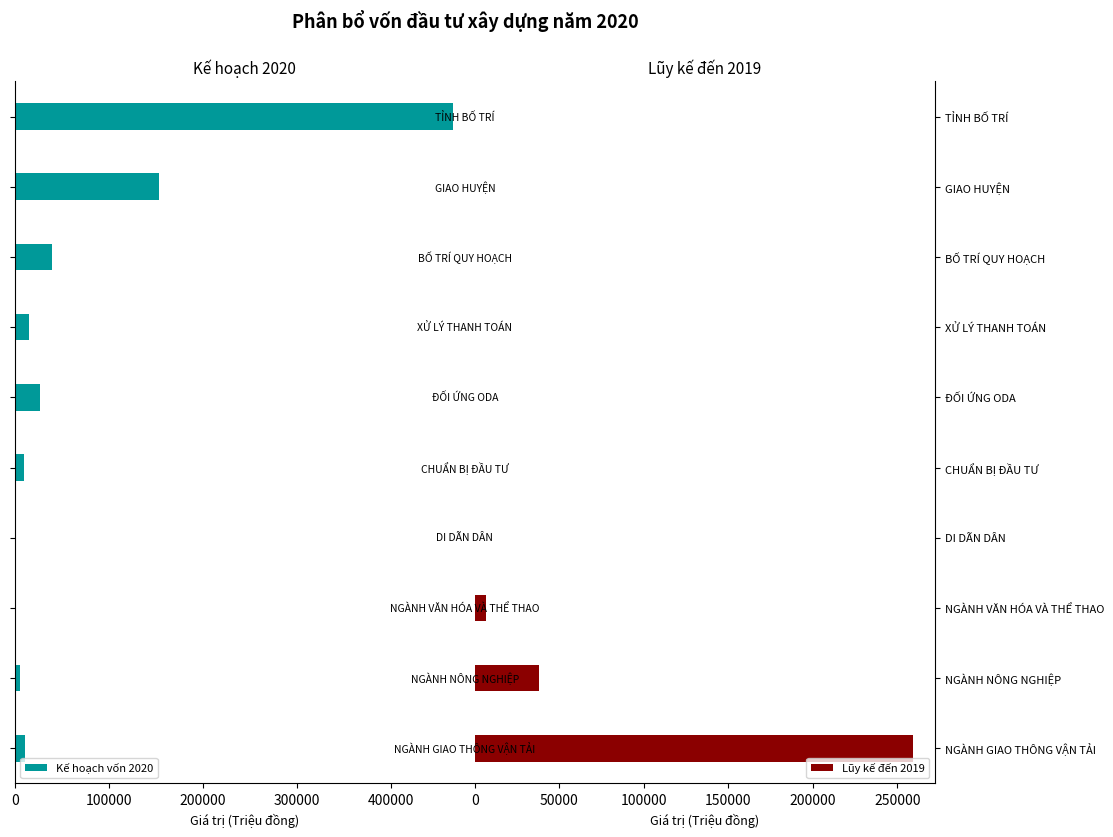

Reading right to left, extract all data points from this chart.

Kế hoạch vốn 2020: 466265.7	153750.0	40000.0	15000.0	26428.0	10000.0	1500.0	1653.1	5534.2	10704.0
Lũy kế đến 2019: 0.0	0.0	0.0	0.0	0.0	0.0	0.0	6679.3	37837.6	259258.3